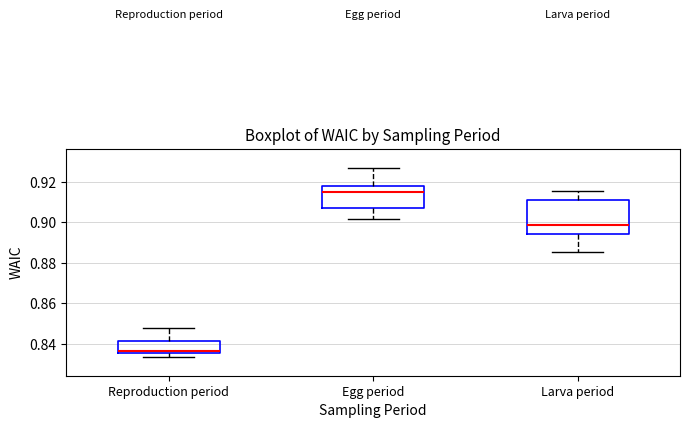

Reading left to right, read every box against the y-axis: the position of its median line, the range the box covers, and the ends of its whiskers. The values are not printed on the chart, so give them approximately, as read against the axis.

Reproduction period: median 0.836 (just above the box's lower edge), box 0.836 to 0.842, whiskers 0.834 to 0.848
Egg period: median 0.914, box 0.906 to 0.918, whiskers 0.902 to 0.926
Larva period: median 0.898, box 0.894 to 0.910, whiskers 0.886 to 0.916